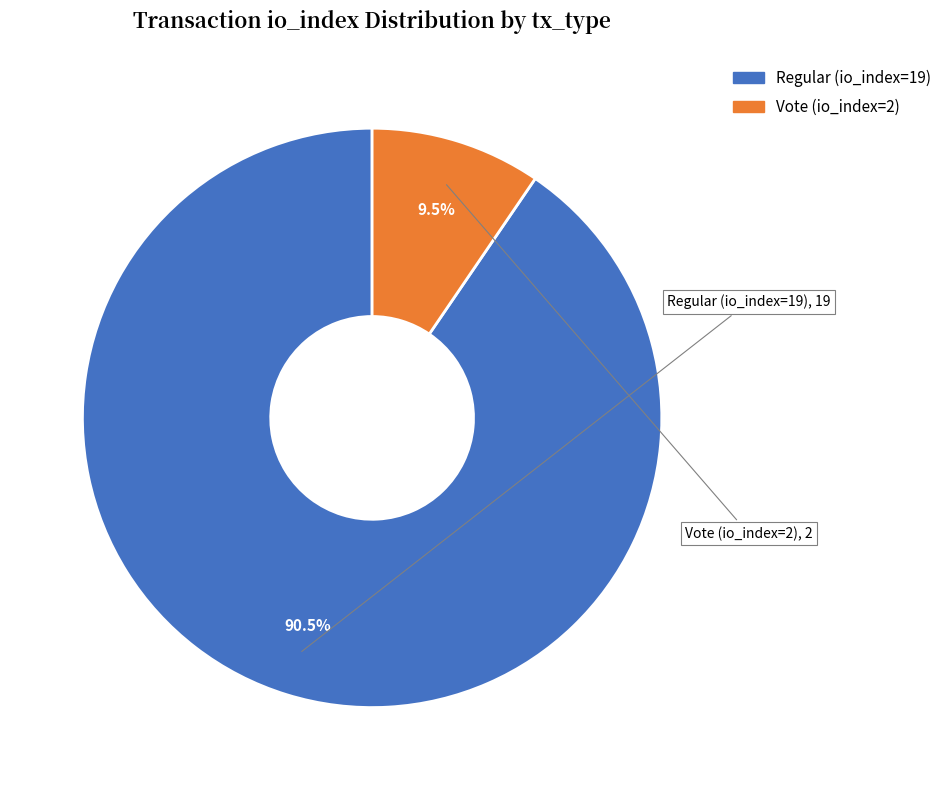

Which category has the smallest portion of the pie?

Vote (io_index=2)